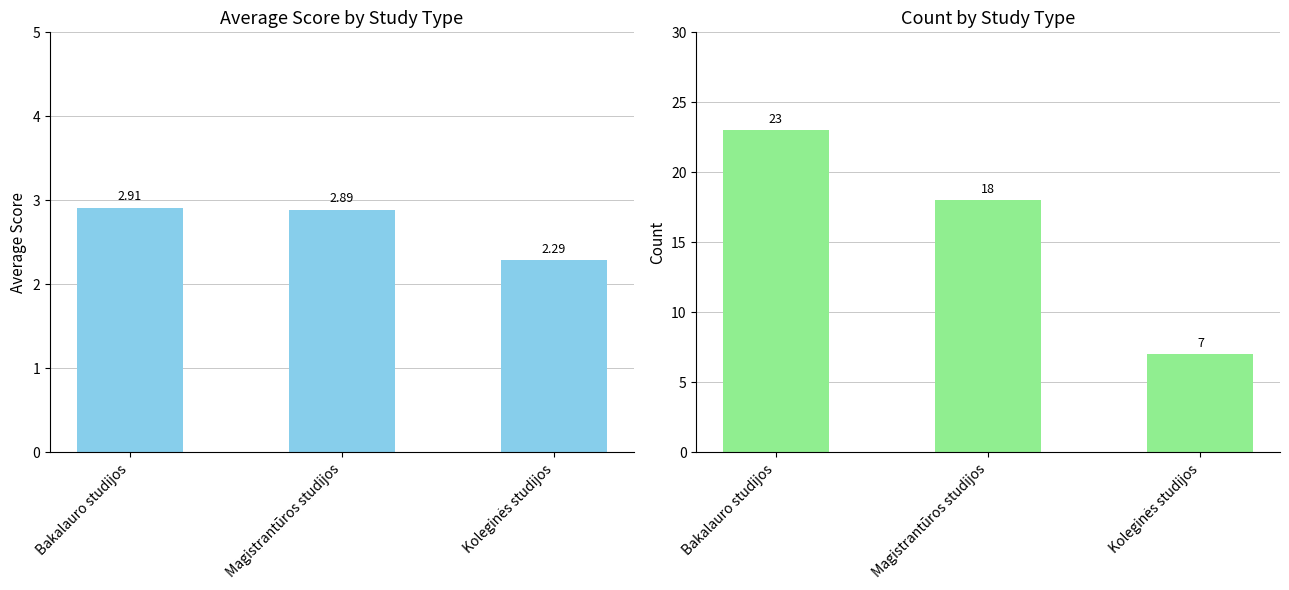

The value of Magistrantūros studijos at Magistrantūros studijos is 18.0. True or false?

True